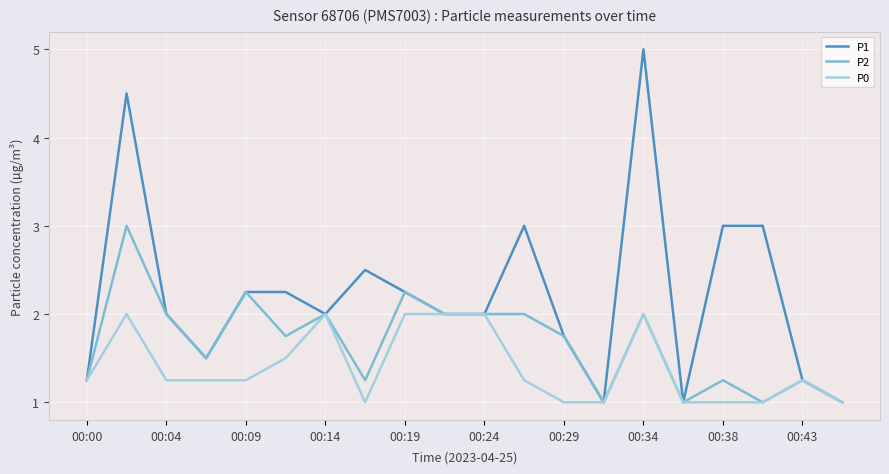

Rank the series by their maximum value, from lowest to highest.

P0, P2, P1